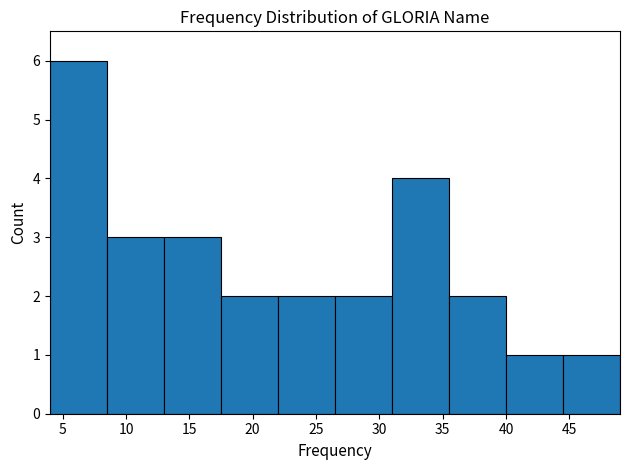

Reading left to right, list every bar in this chart as the range it spans on the x-axis followed by its height. The values are not printed on the chart, so give them approximately, as read against the axis.

4.0 to 8.5: 6
8.5 to 13.0: 3
13.0 to 17.5: 3
17.5 to 22.0: 2
22.0 to 26.5: 2
26.5 to 31.0: 2
31.0 to 35.5: 4
35.5 to 40.0: 2
40.0 to 44.5: 1
44.5 to 49.0: 1